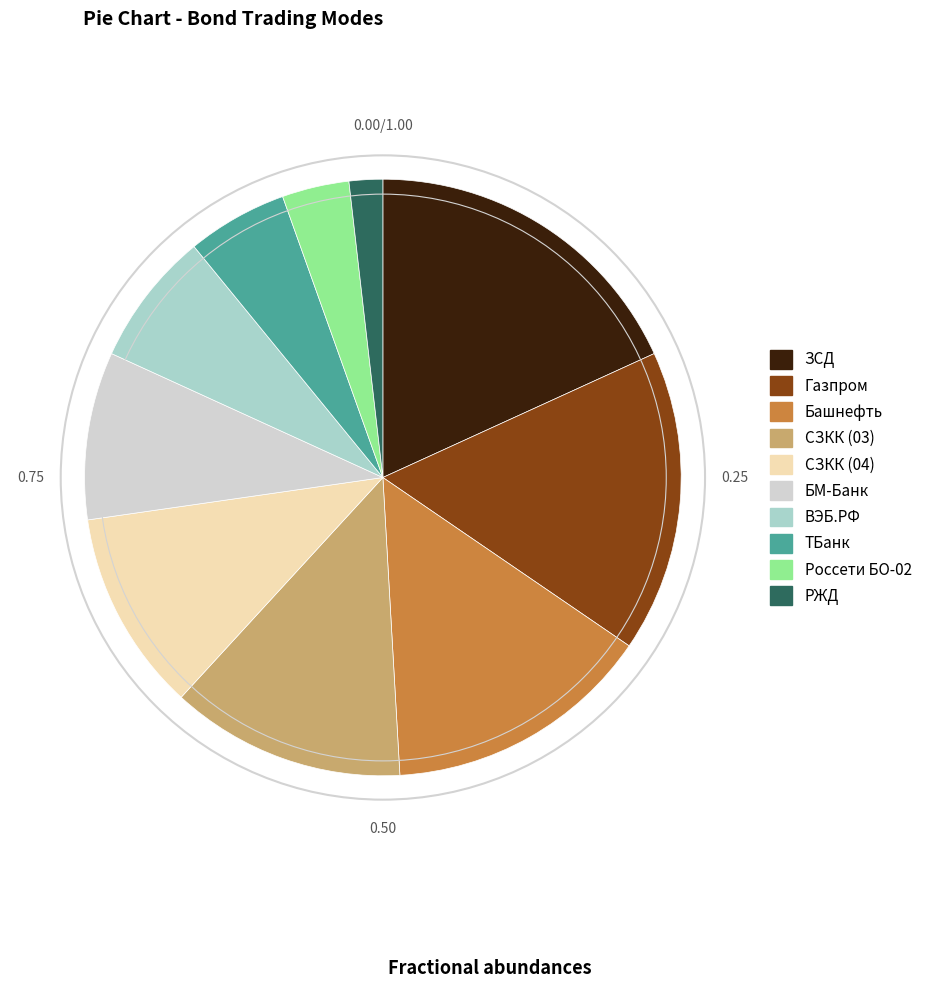

Rank the categories by value from lowest to highest.

РЖД, Россети БО-02, ТБанк, ВЭБ.РФ, БМ-Банк, СЗКК (04), СЗКК (03), Башнефть, Газпром, ЗСД